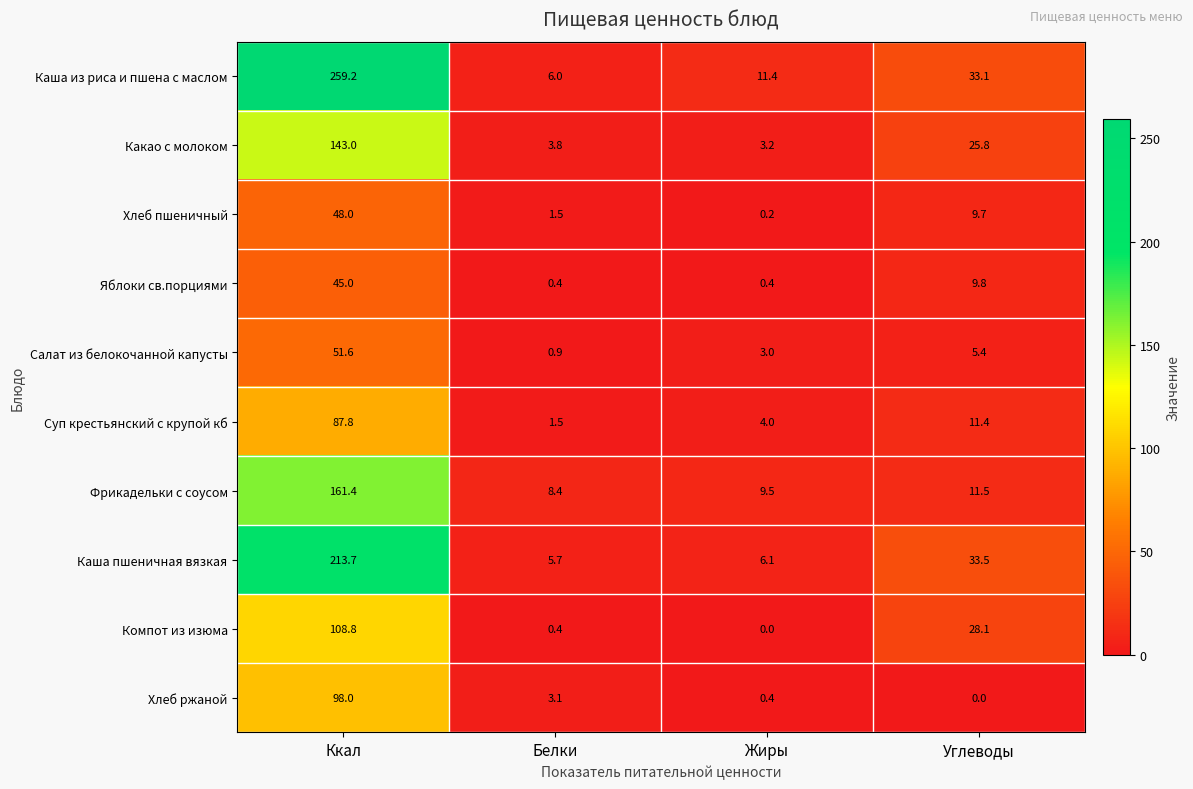

Where does the Яблоки св.порциями series first go above 9?

Ккал